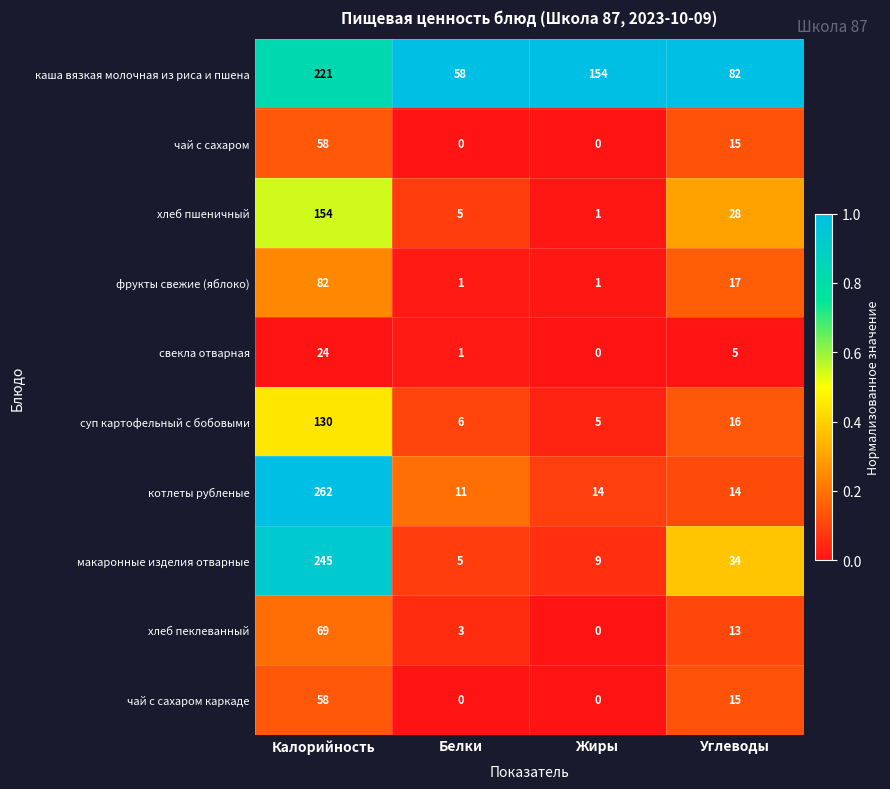

The value of фрукты свежие (яблоко) at Углеводы is 17. True or false?

True